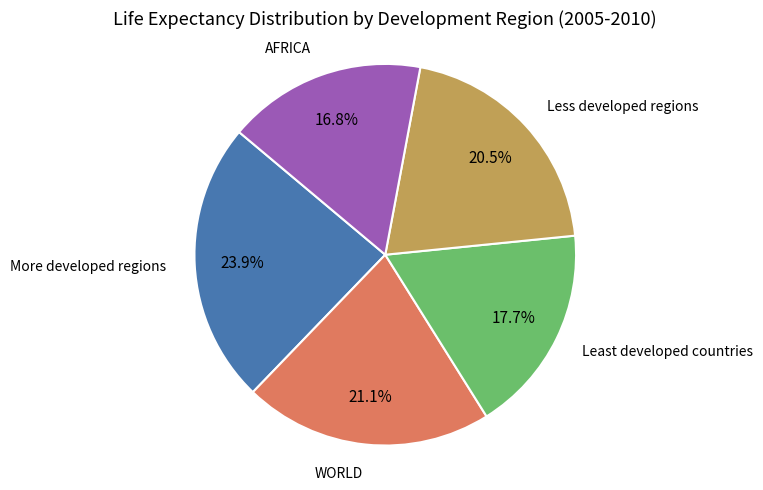

Does any single category account for the majority?

No